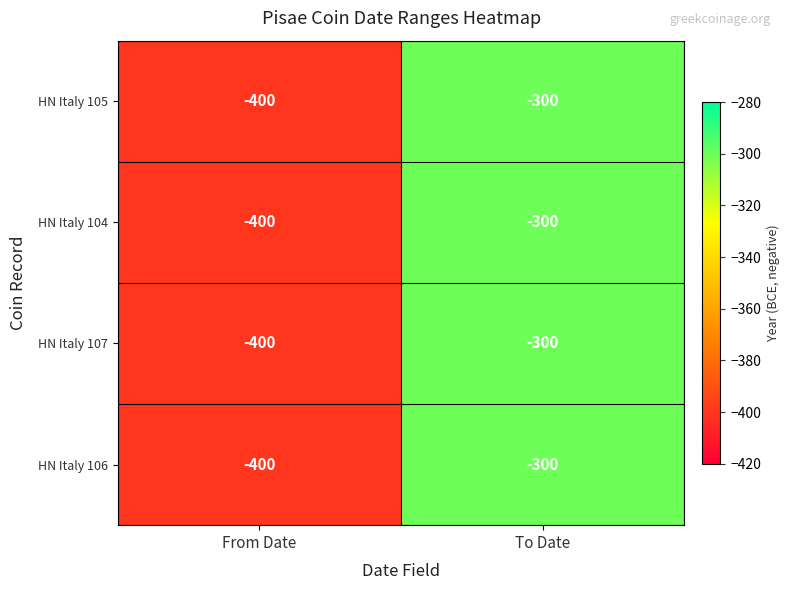

At which category is the sum across all series the highest?

To Date